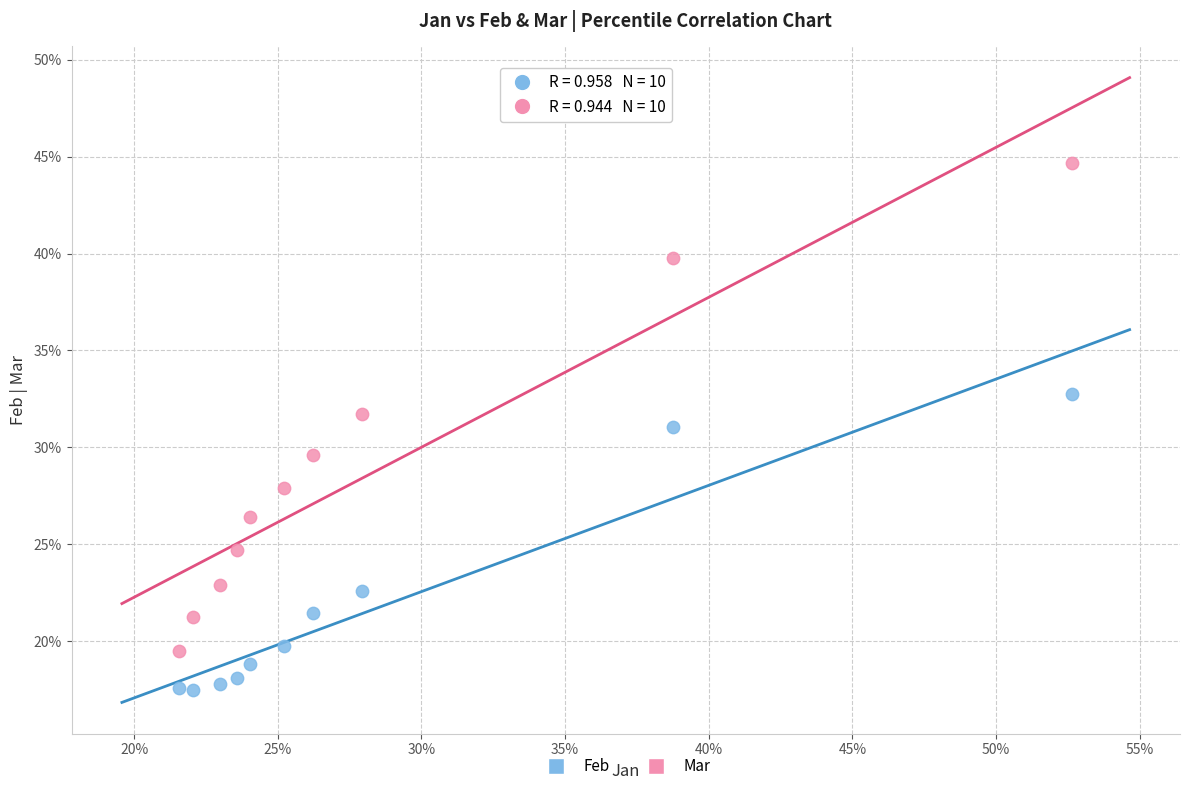

What are all the series names shown in the legend?

Feb, Mar